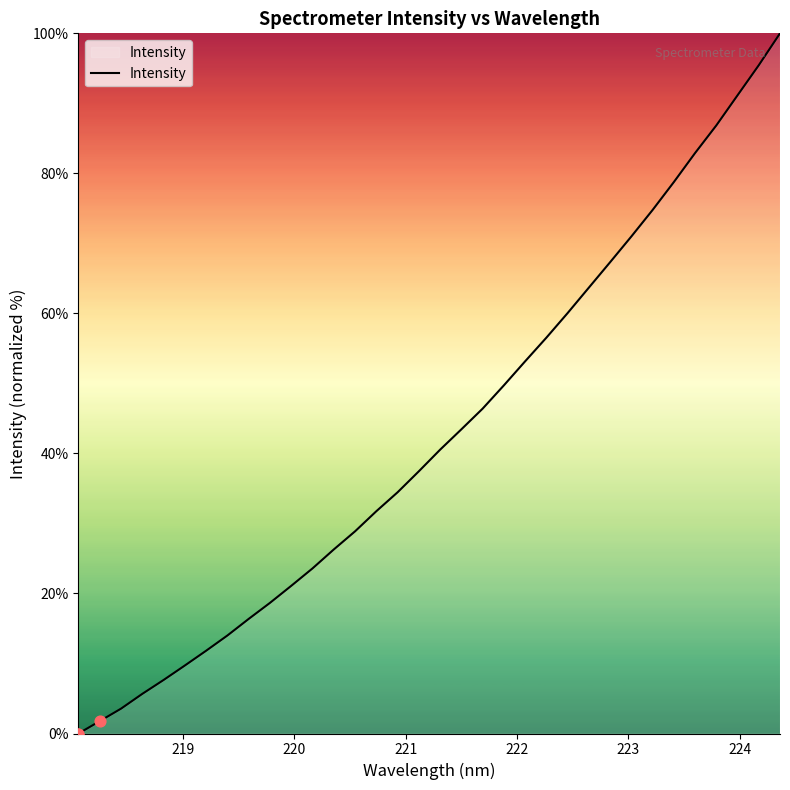

What is the difference between the maximum and minimum values?

100.0